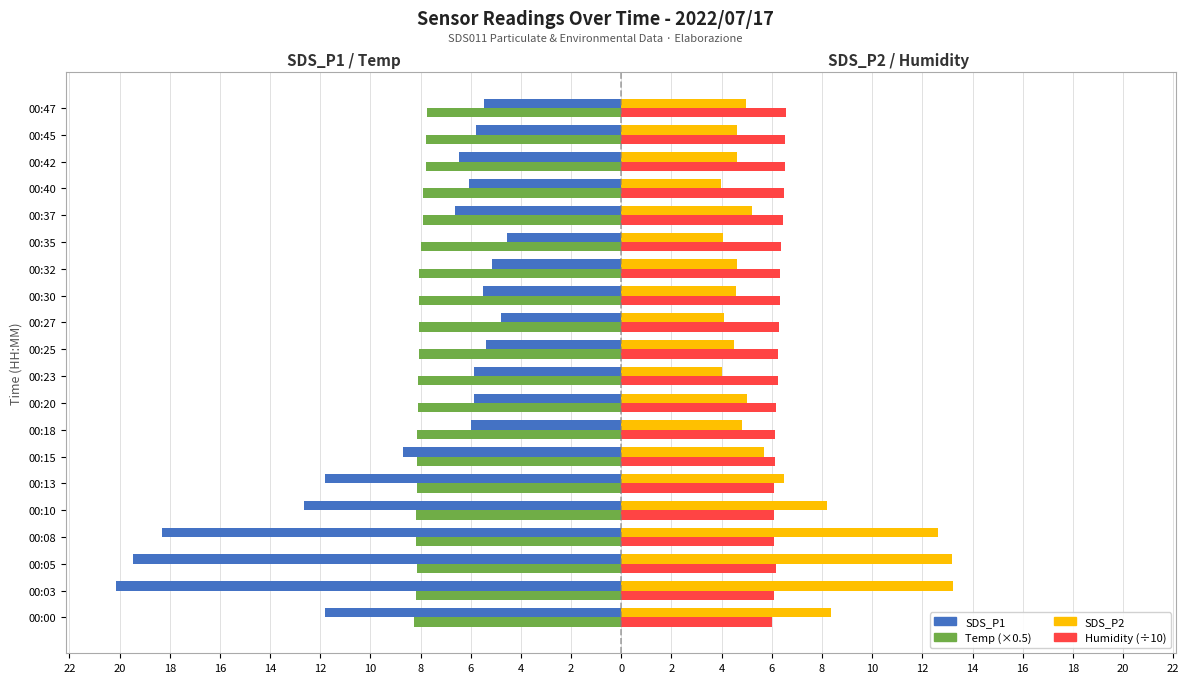

What is the highest value of the Temp (×0.5) series?

-7.8